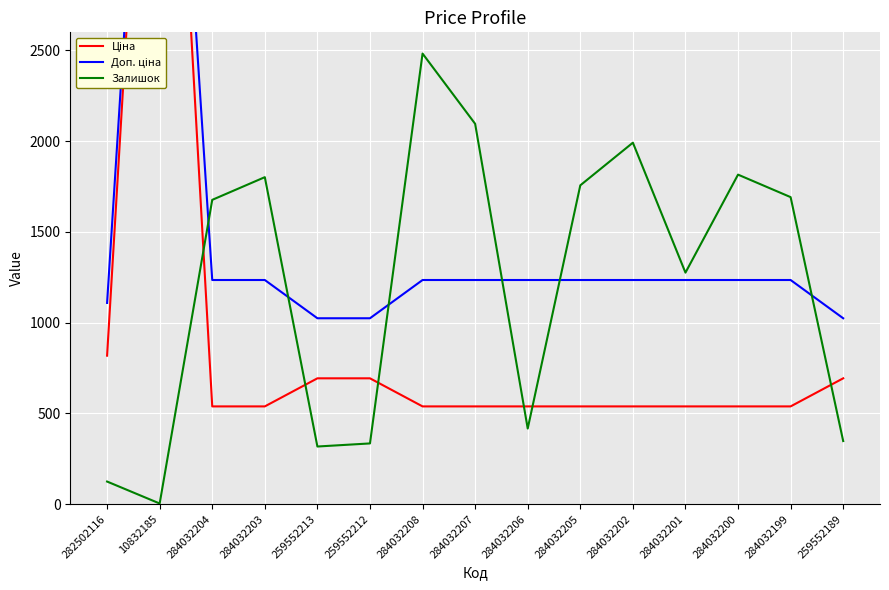

In Доп. ціна, how many points are higher than both neighbors (excluding endpoints)?

1